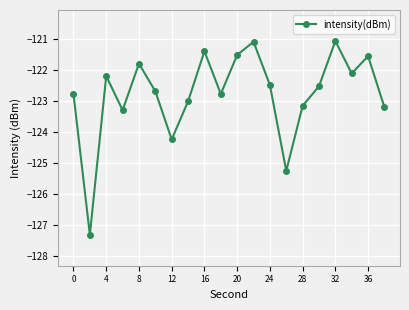

What is the value of the 9th point from the left?

-121.4